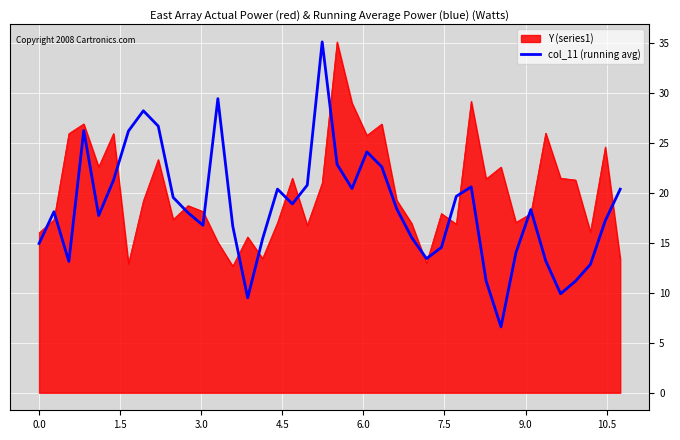

List the series in order of their overall mean, highest first.

Y (series1), col_11 (running avg)